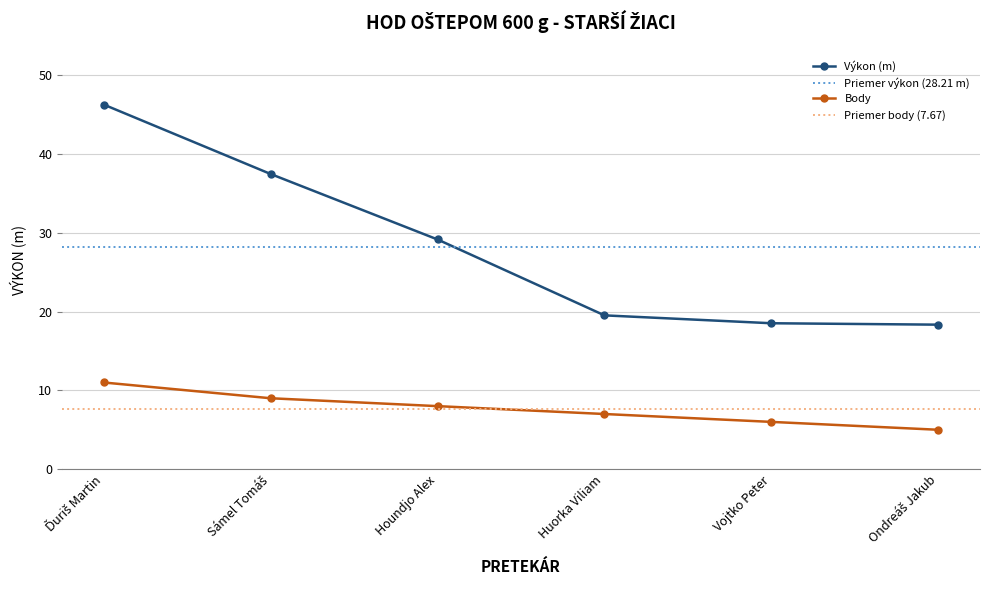

Is it true that Výkon equals 26.3 at Ondreáš Jakub?

False